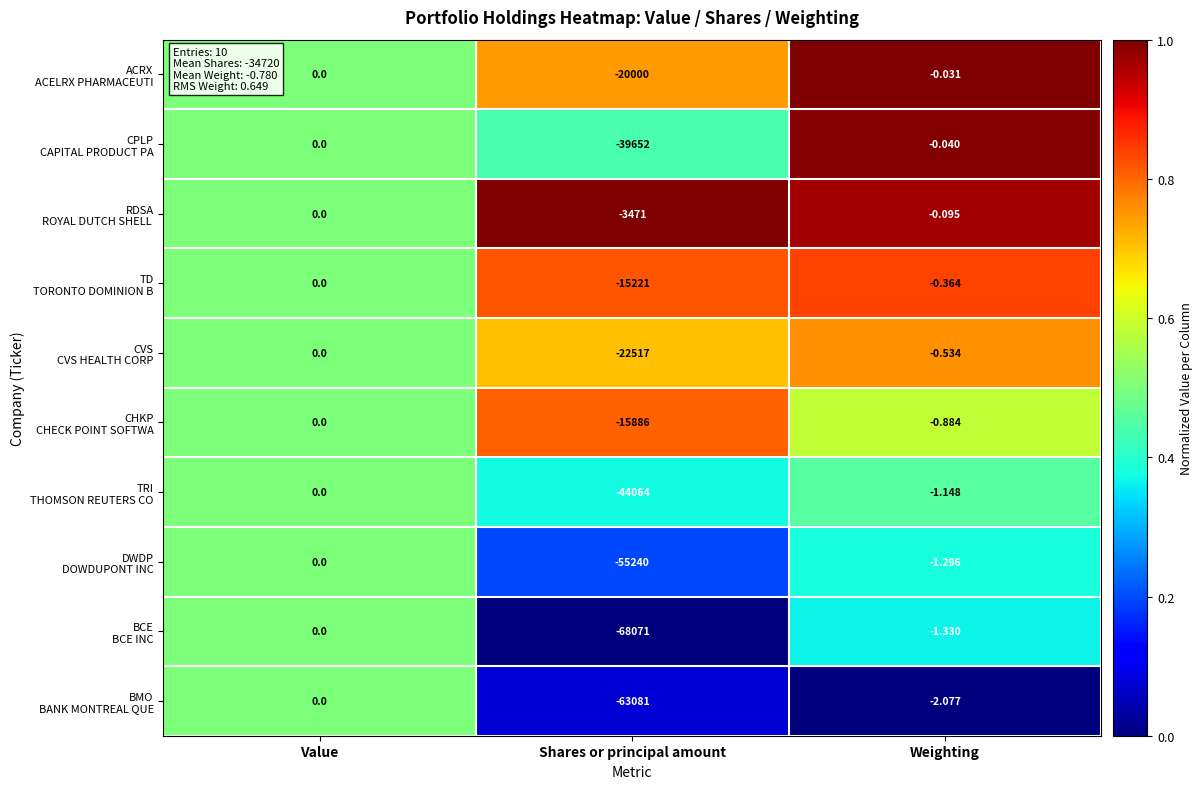

At which category is the sum across all series the highest?

Value